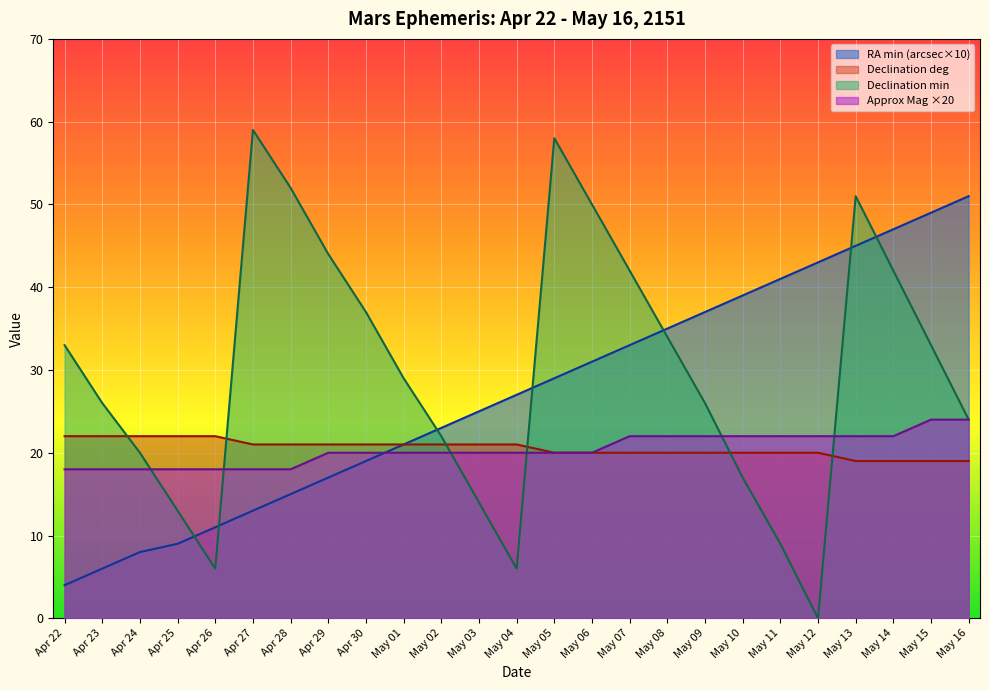

True or false: Approx Mag and Dec deg cross at least once.

False